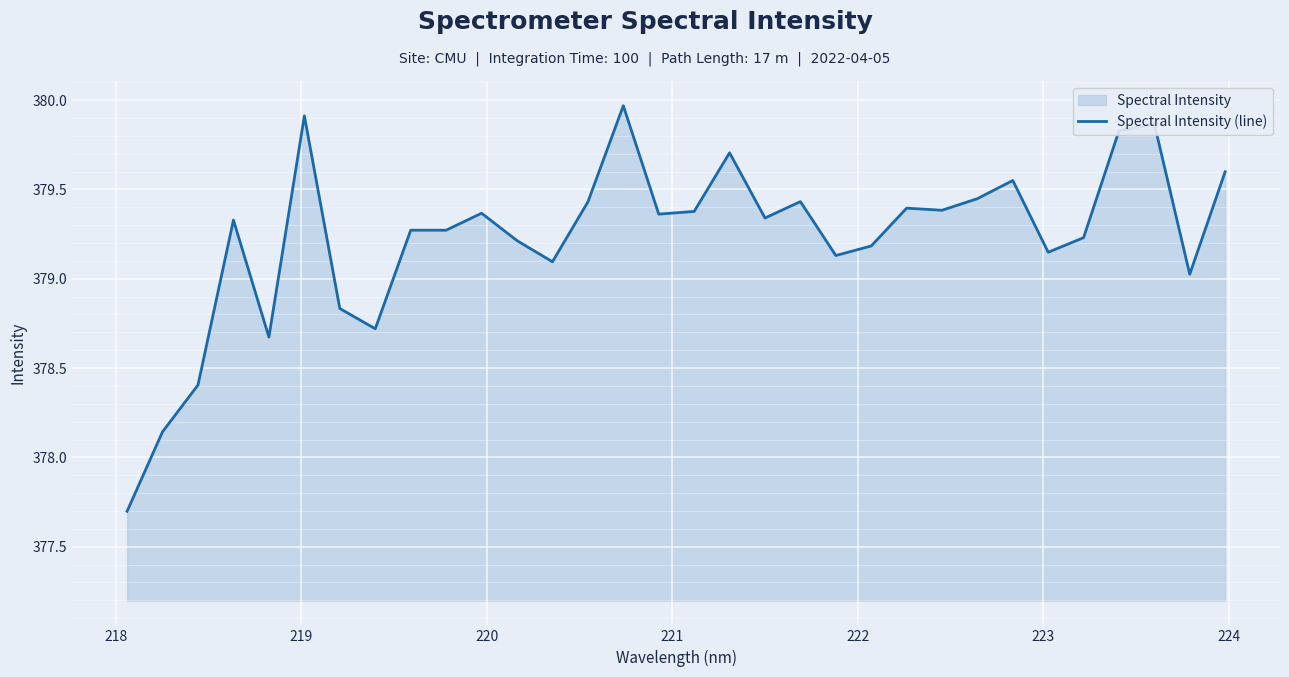

Count the number of values greater than 379.

26